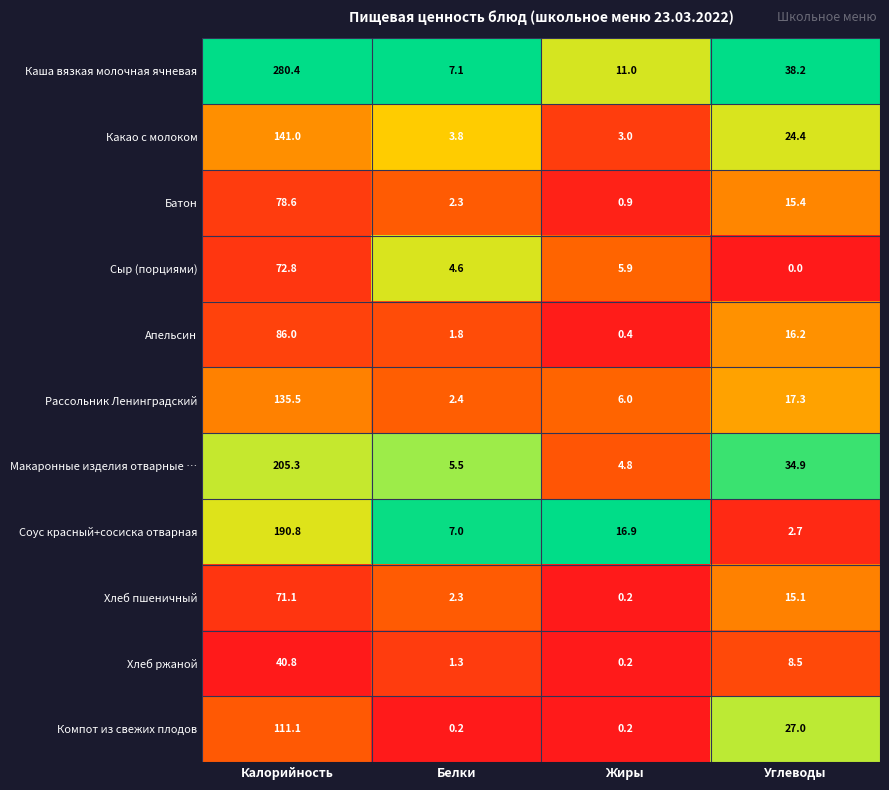

What is the average value of the Соус красный+сосиска отварная series?

54.4